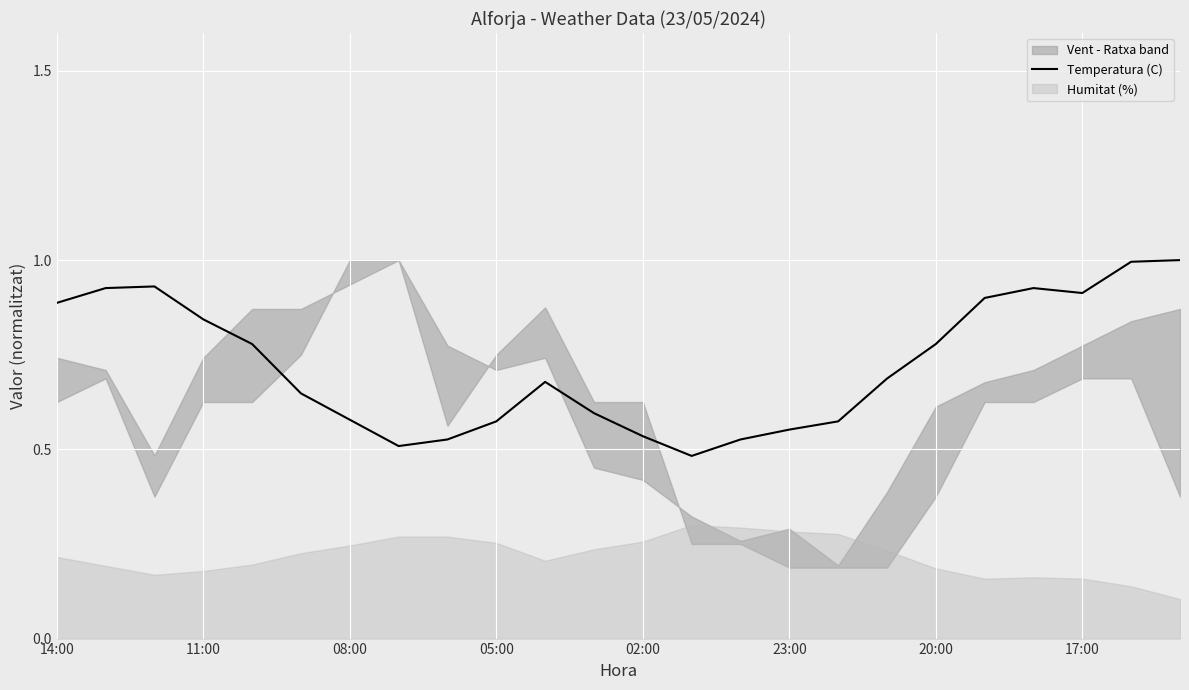

True or false: there are more than 1 points higher than both neighbors.

True